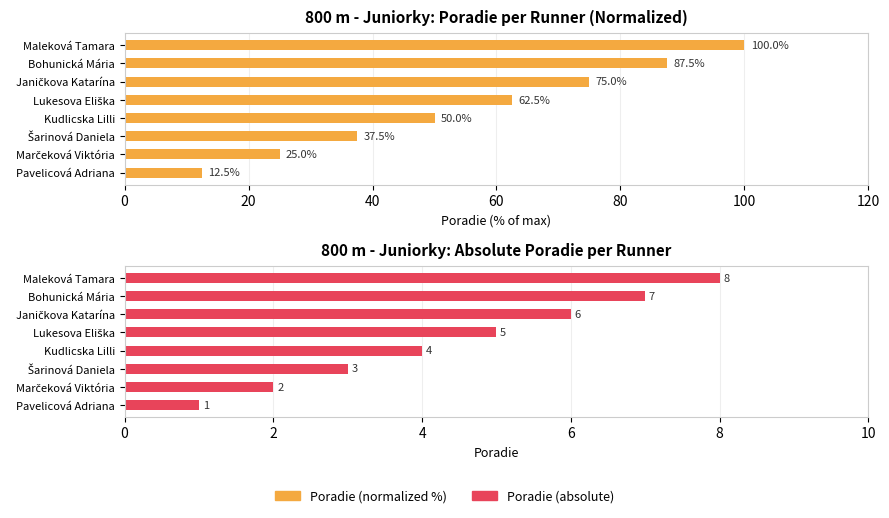

How many distinct data groups are displayed?

2